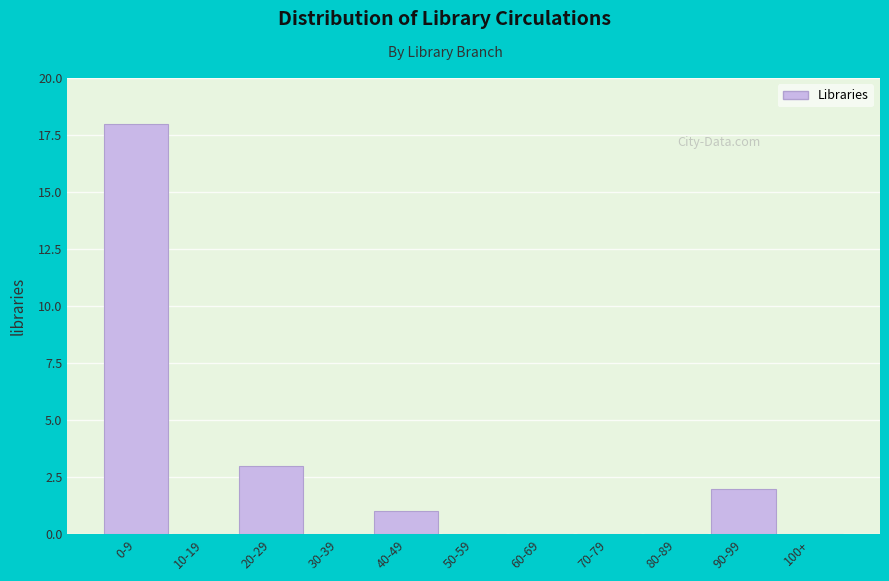

Reading left to right, extract all data points from this chart.

0-9=18	10-19=0	20-29=3	30-39=0	40-49=1	50-59=0	60-69=0	70-79=0	80-89=0	90-99=2	100+=0